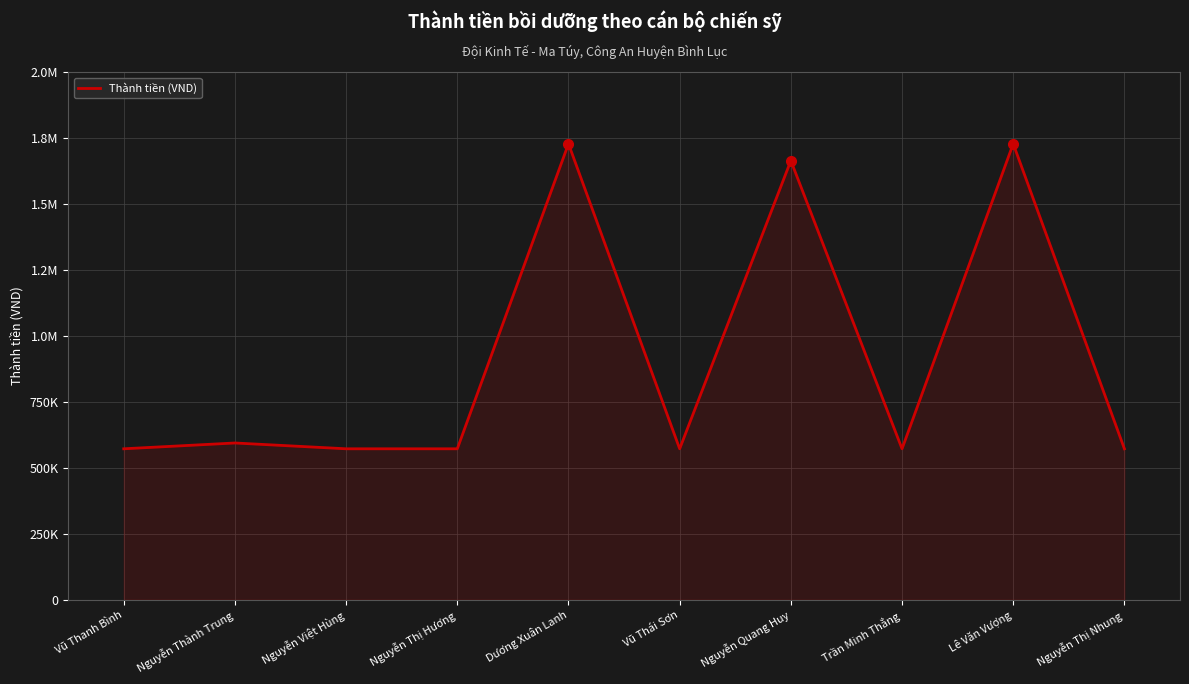

Is this an area chart (filled region under the line)?

Yes